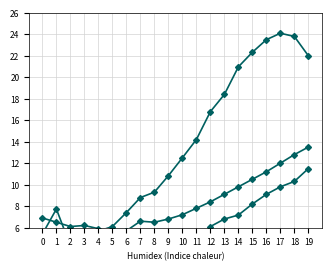

True or false: SDS_P1 and SDS_P2 intersect in this chart.

False